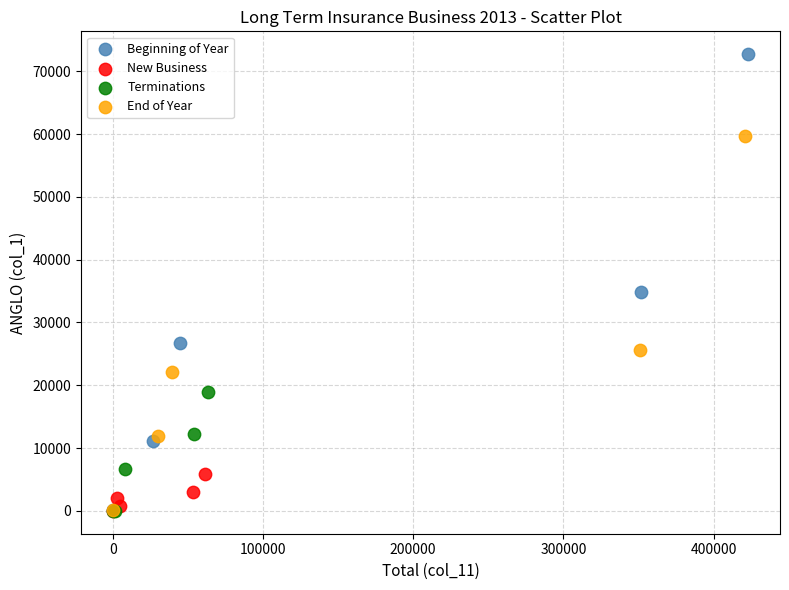

Which series has the largest Y range (max minus min)?

Beginning of Year